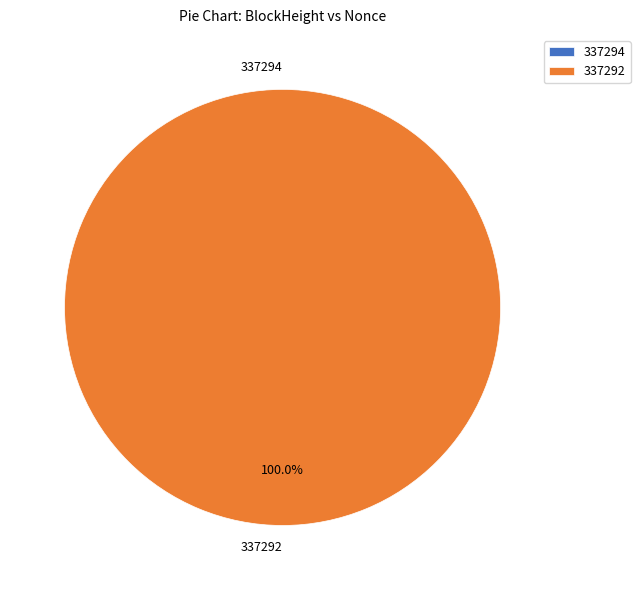

What percentage do 337292 and 337294 together represent?

100.0%